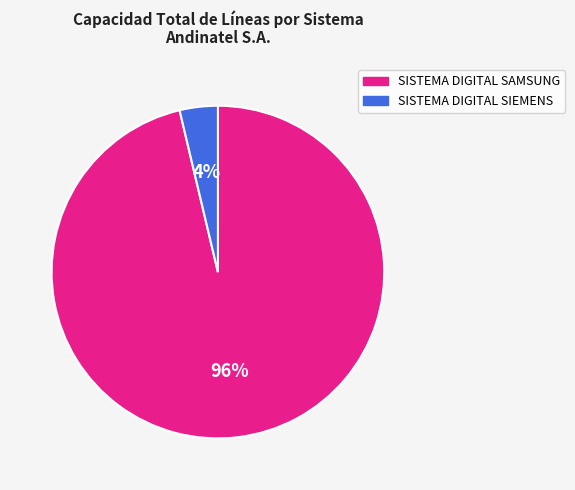

What is the largest slice in the pie chart?

SISTEMA DIGITAL SAMSUNG